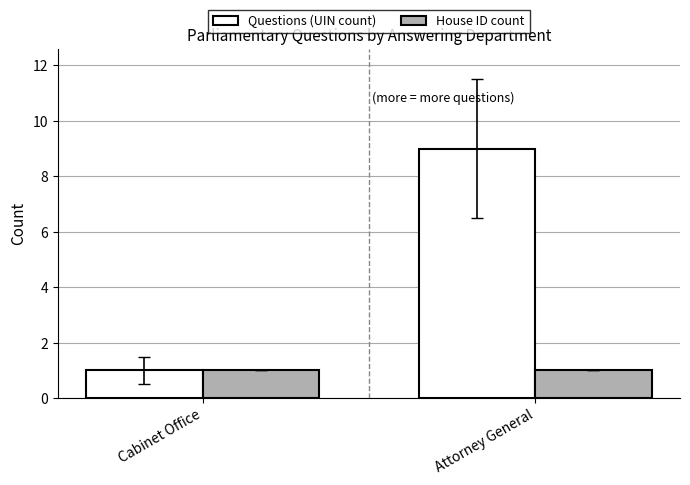

Which series changed the most between Cabinet Office and Attorney General?

Questions (UIN count)